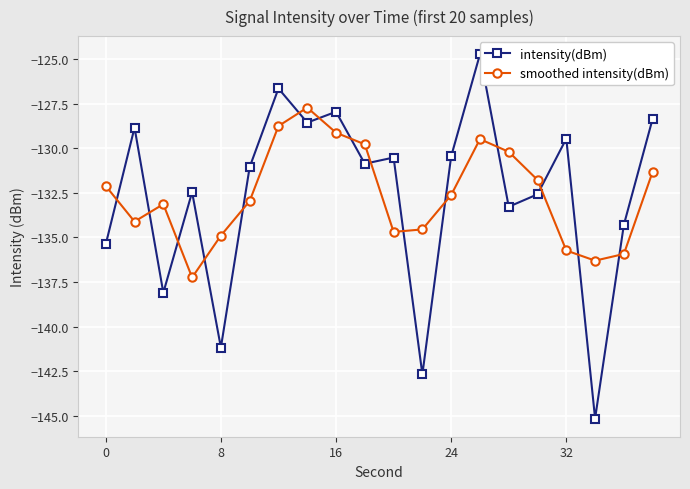

True or false: smoothed intensity(dBm) has more than 1 points higher than both neighbors.

True